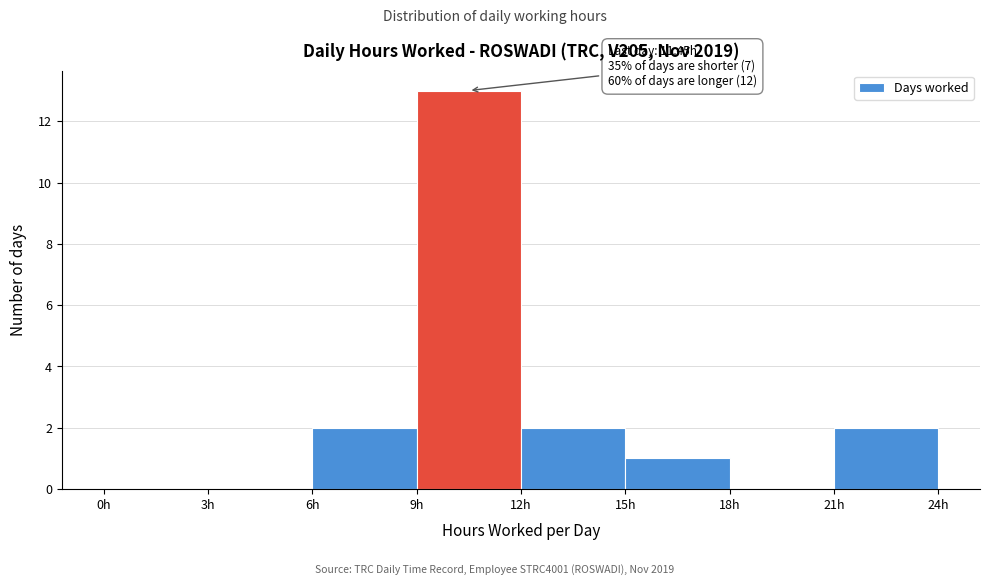

Which range on the x-axis has the tallest bar?

9 to 12